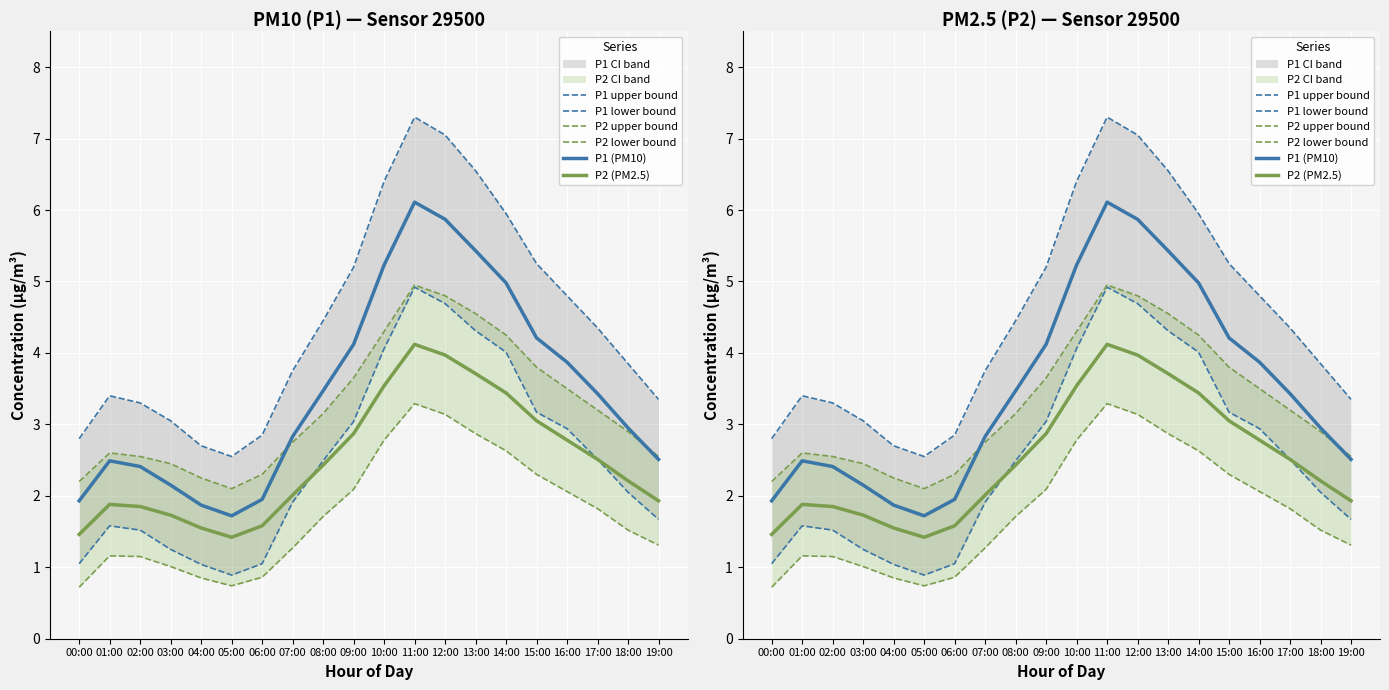

What is the difference between the highest and lowest values at 11:00?

4.0